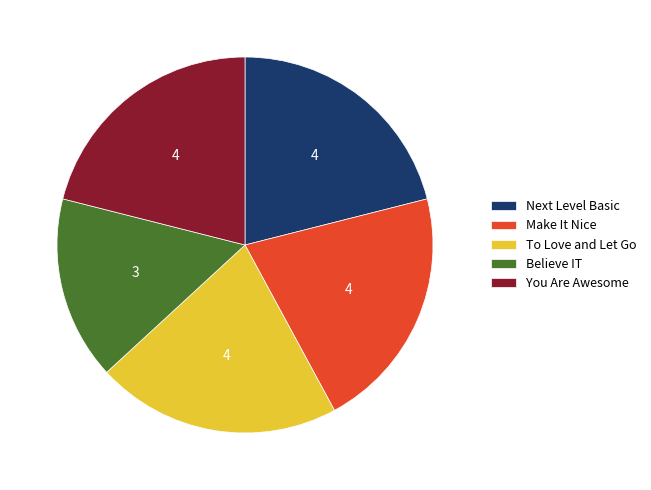

Which slice is the smallest?

Believe IT